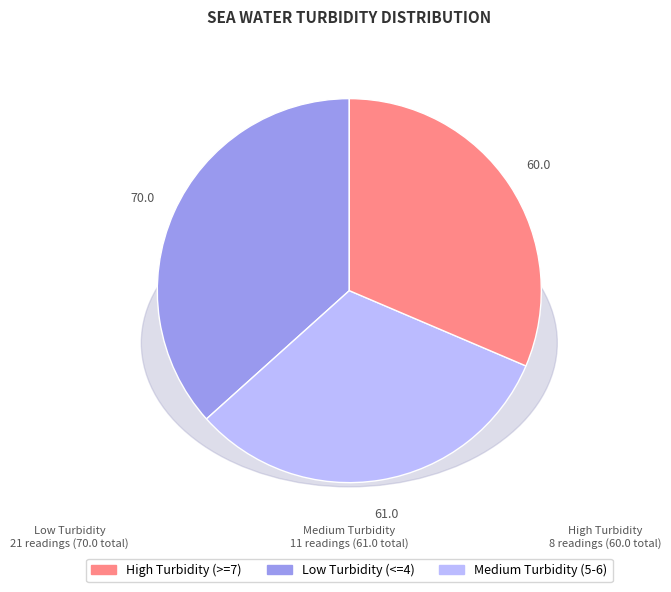

Does any single category account for the majority?

No